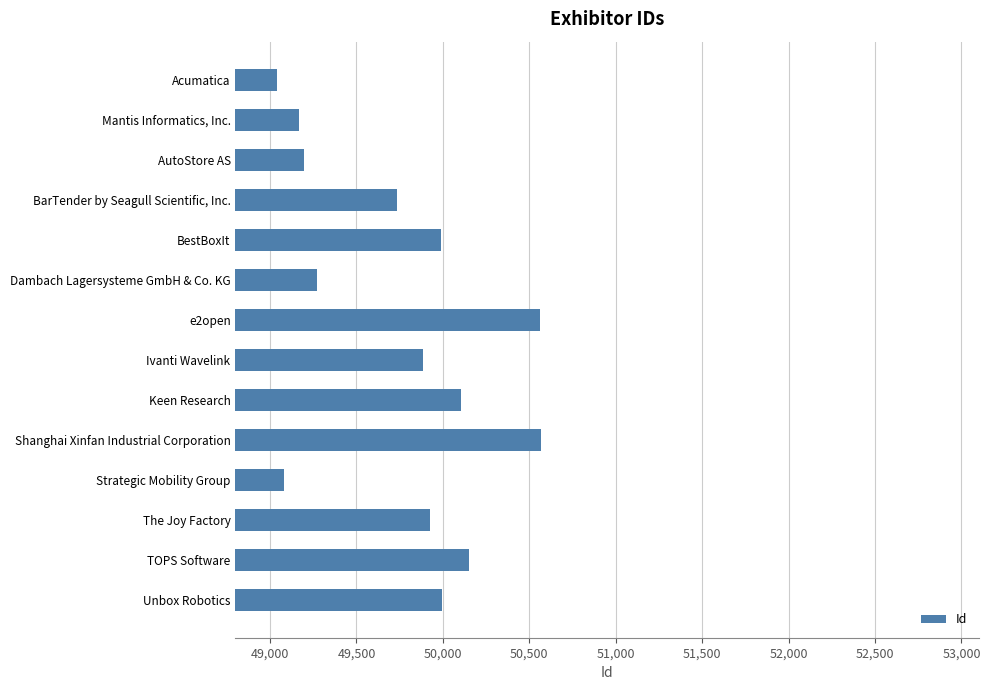

Between e2open and Ivanti Wavelink, which is larger?

e2open